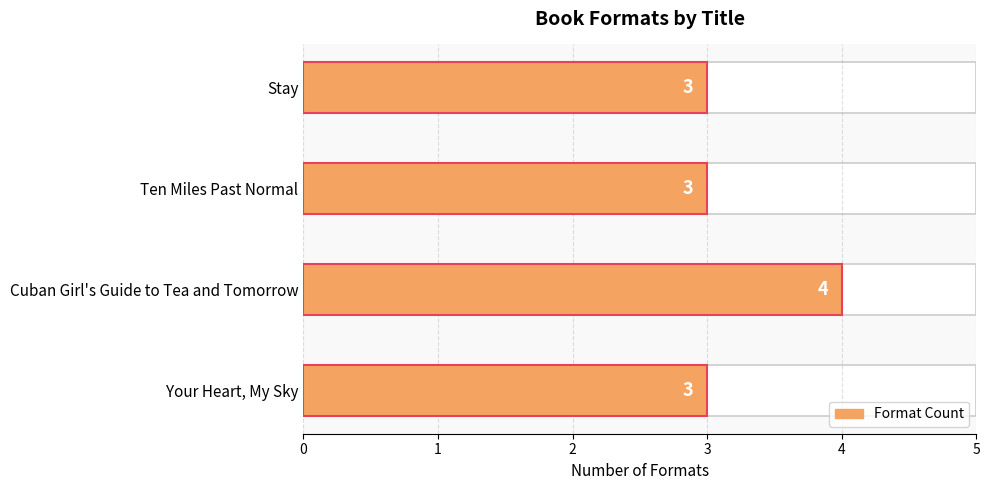

The chart shows a value of 3 at Stay. True or false?

True